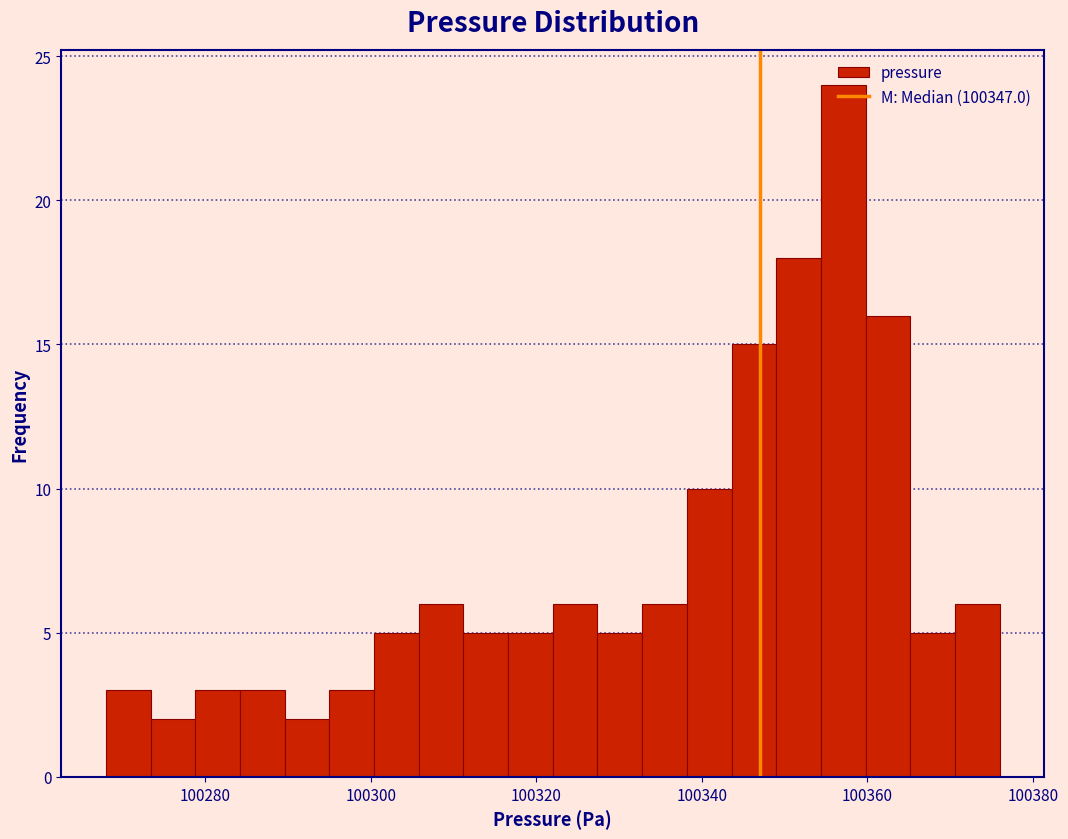

Read against the x-axis, roughly where is the centre of the tallest bar?

100358